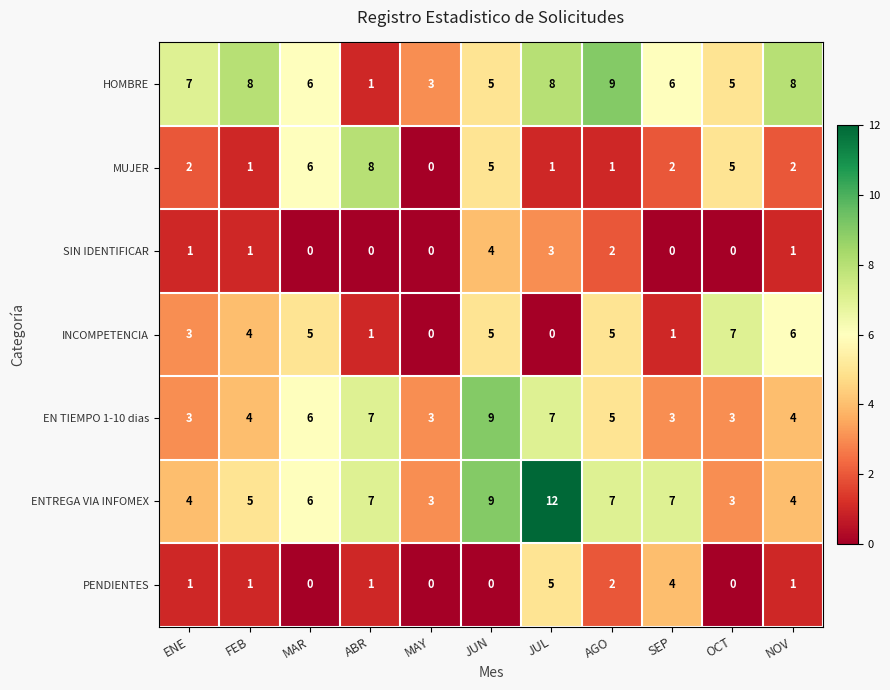

What is the sum of the PENDIENTES values at AGO and ENE?

3